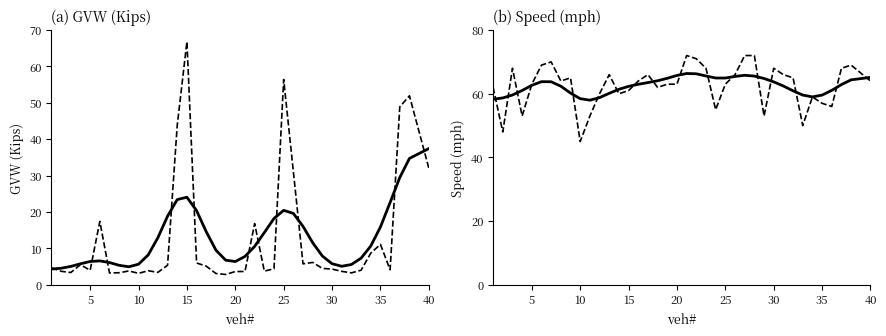

Reading right to left, list all the values displayed in this chart.

GVW raw: 32.1	51.9	48.9	4.1	11.1	8.7	4.0	3.3	3.7	4.3	4.5	6.2	5.8	31.1	56.4	4.4	3.8	16.8	3.6	3.6	2.8	3.1	5.1	6.0	66.8	43.8	5.4	3.4	3.9	3.1	3.8	3.3	3.2	17.4	4.0	5.5	3.4	3.7	4.7
GVW smoothed: 37.4	34.7	29.5	22.6	15.9	10.6	7.3	5.6	5.1	5.8	7.9	11.6	16.0	19.6	20.5	18.2	14.3	10.5	7.8	6.4	6.8	9.5	14.6	20.4	24.1	23.4	18.9	12.9	8.2	5.7	5.0	5.4	6.1	6.6	6.4	5.8	5.0	4.5	4.3
Speed raw: 64.0	69.0	68.0	56.0	57.0	59.0	50.0	65.0	66.0	68.0	53.0	72.0	72.0	66.0	63.0	55.0	68.0	71.0	72.0	63.0	63.0	62.0	66.0	64.0	61.0	60.0	66.0	60.0	53.0	45.0	65.0	64.0	70.0	69.0	63.0	53.0	68.0	48.0	62.0
Speed smoothed: 65.2	64.4	62.9	61.1	59.6	59.0	59.6	60.9	62.4	63.7	64.8	65.6	65.8	65.4	64.9	64.9	65.6	66.3	66.4	65.7	64.8	64.1	63.5	63.0	62.3	61.4	60.1	58.8	58.0	58.5	60.2	62.4	63.8	63.8	62.6	61.0	59.6	58.7	58.3